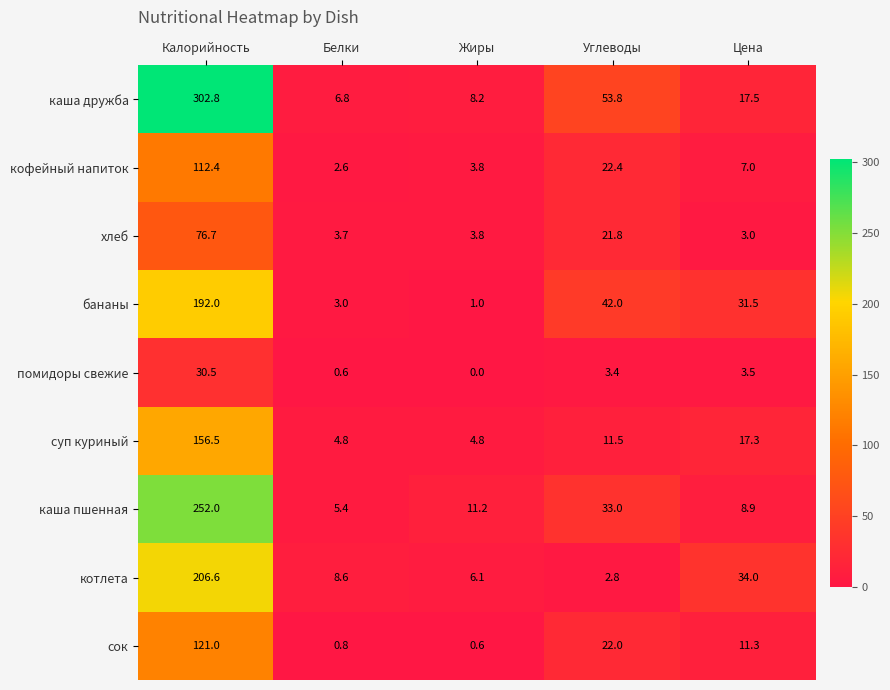

Which category has the lowest value in the хлеб series?

Цена